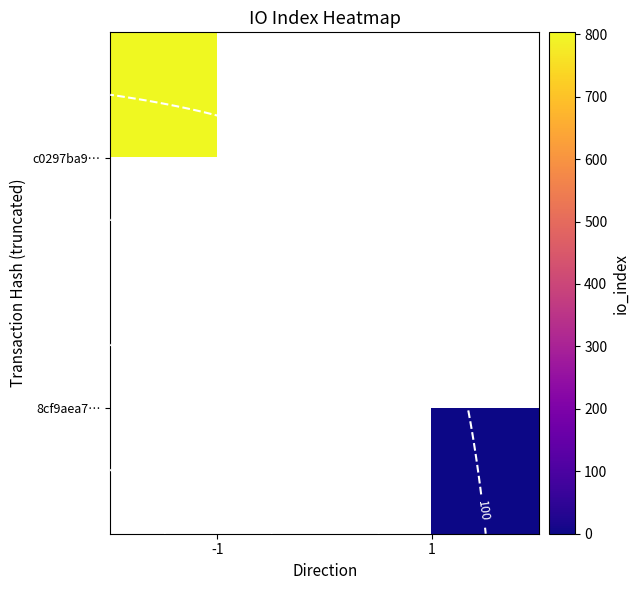

At which label is row_0 closest to 803?

-1